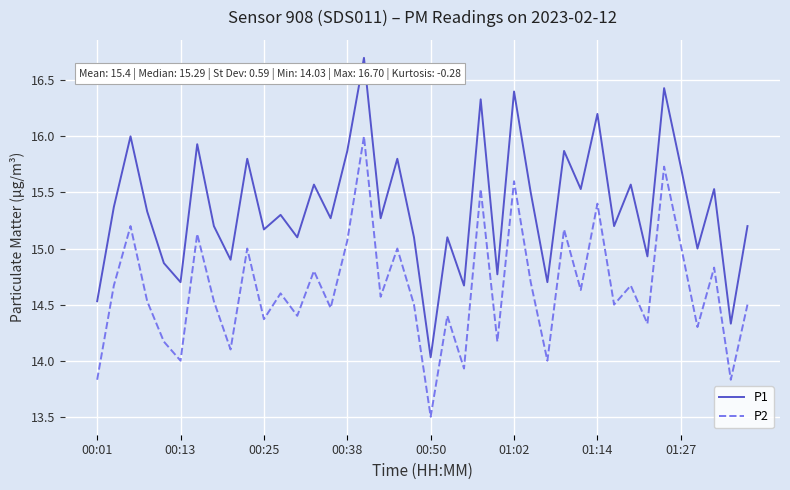

What is the smallest value displayed?

13.5